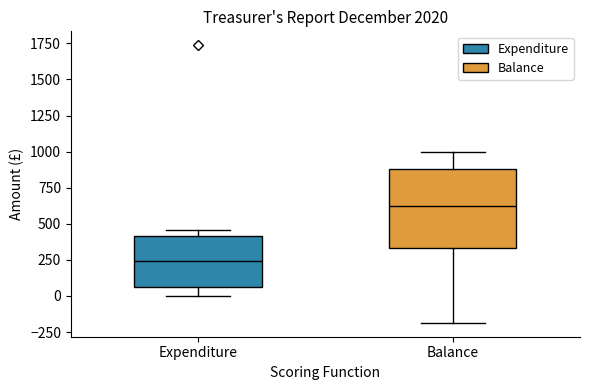

Reading left to right, transcribe this box plot: for each box, give where its median line is, the range the box spans, and where its two whiskers end, as read against the y-axis. The values are not printed on the chart, so give them approximately, as read against the axis.

Expenditure: median 250, box 50 to 400, whiskers 0 to 450
Balance: median 600, box 350 to 900, whiskers -200 to 1000